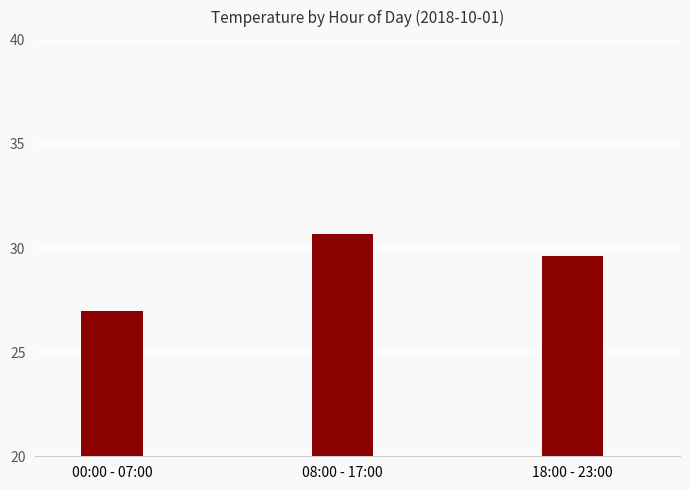

What position from the right is 18:00 - 23:00?

1